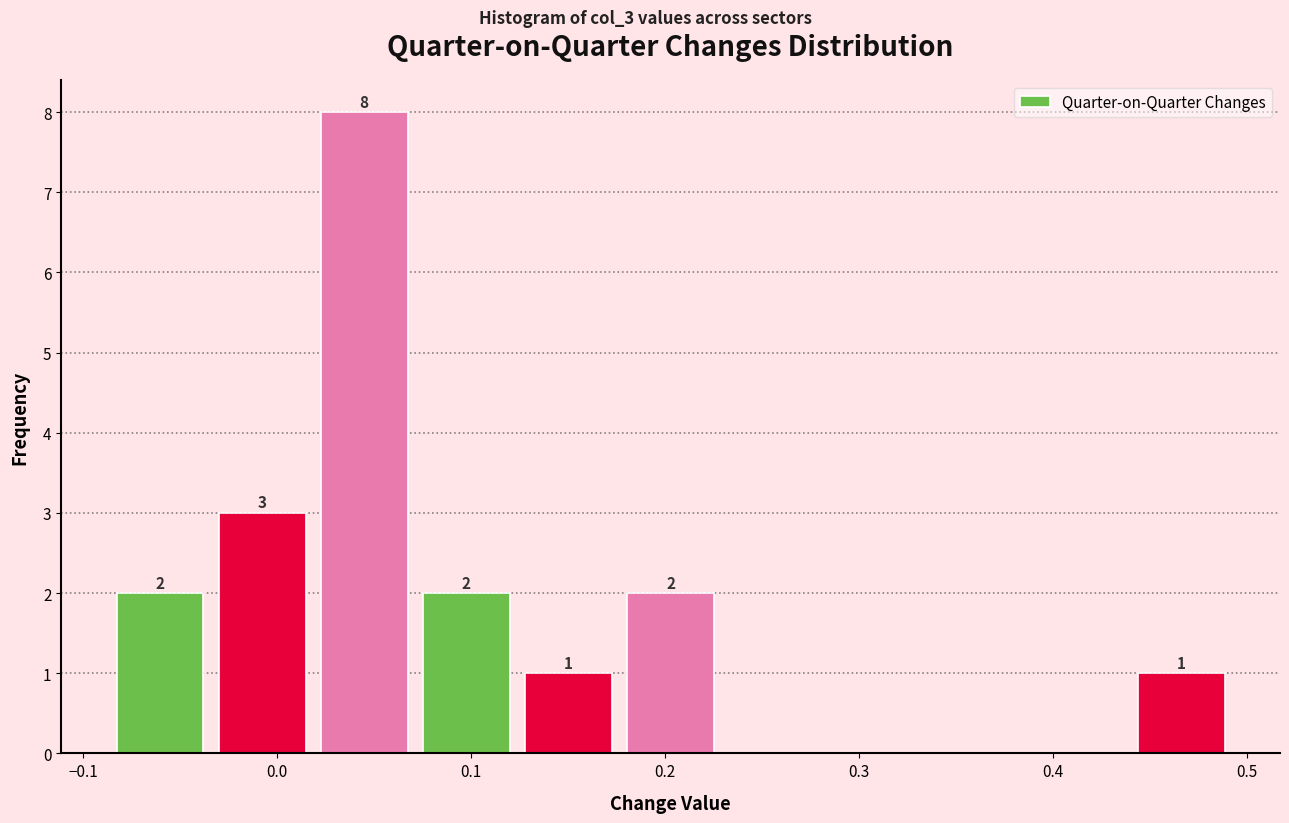

Over which range of the x-axis is the bar tallest?

0.02 to 0.07